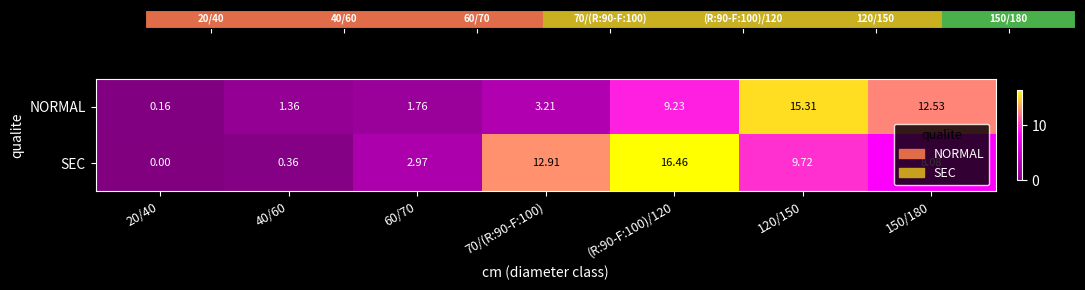

Which series changed the most between 40/60 and 70/(R:90-F:100)?

SEC